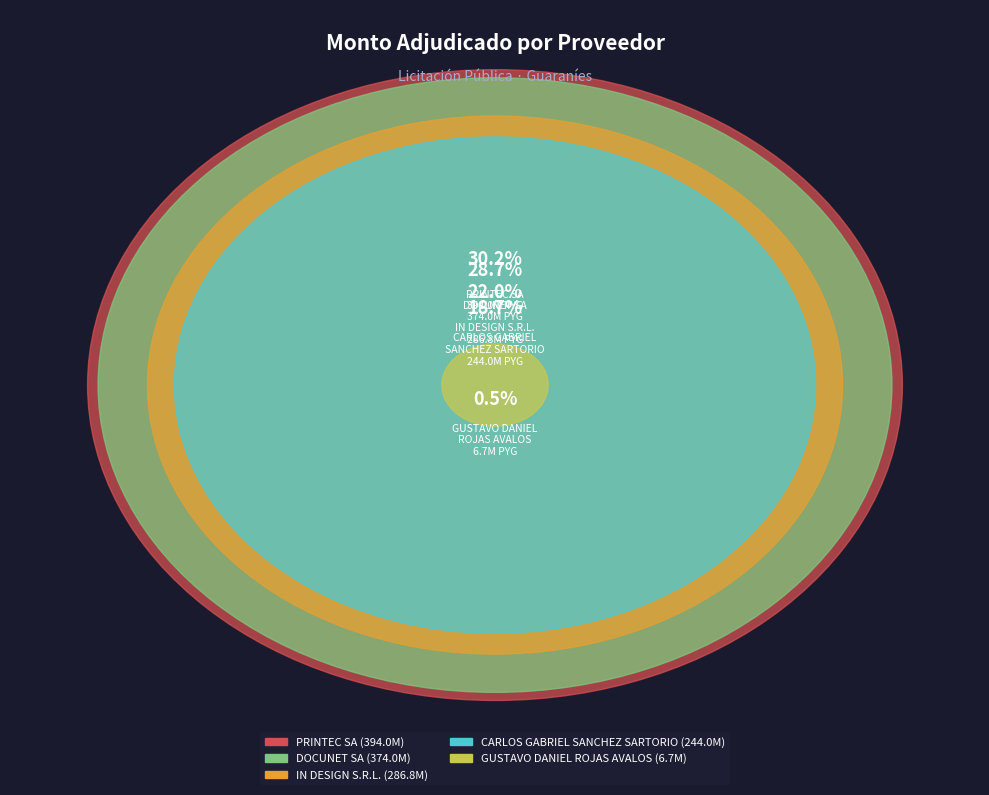

Between GUSTAVO DANIEL
ROJAS AVALOS and DOCUNET SA, which is larger?

DOCUNET SA